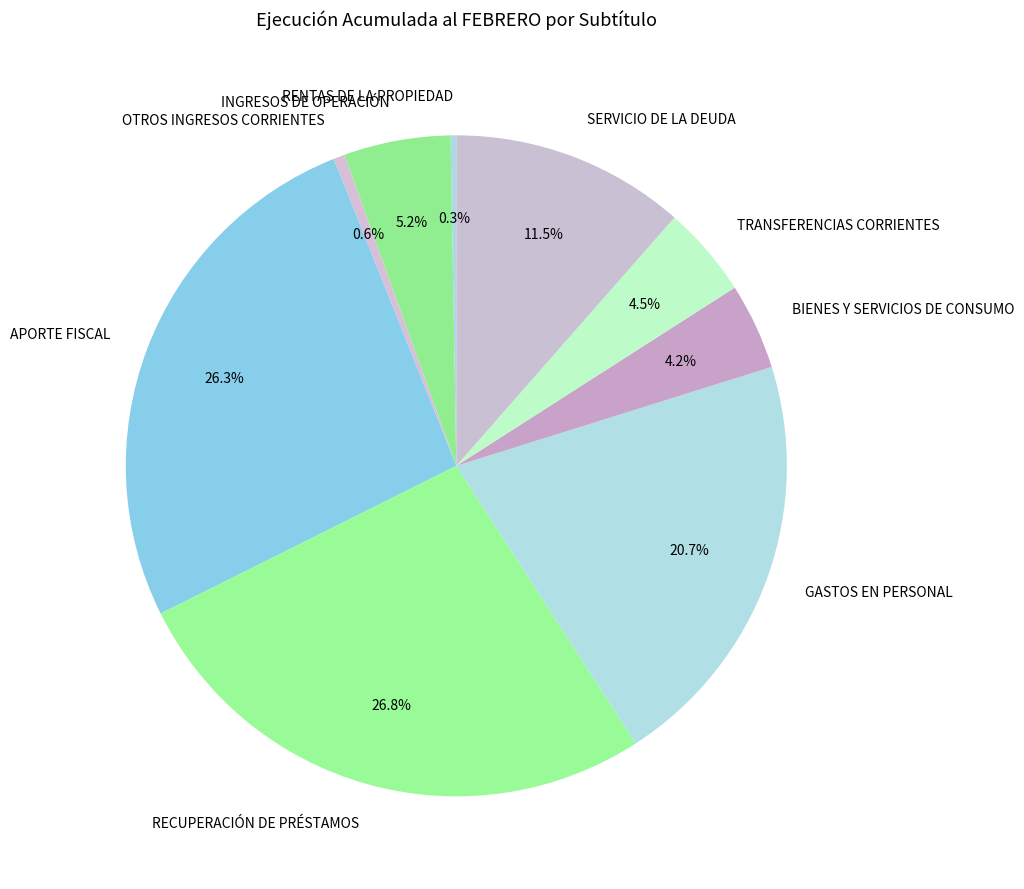

To the nearest percent, what percentage of the pie is OTROS INGRESOS CORRIENTES?

1%